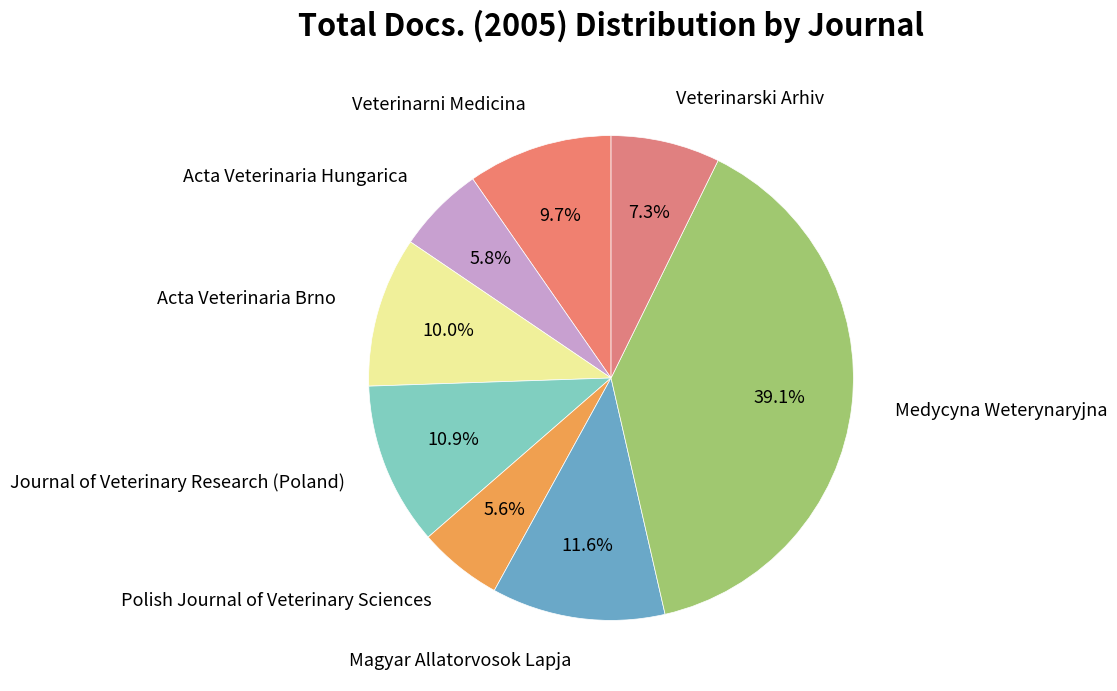

To the nearest percent, what is the difference between the Polish Journal of Veterinary Sciences and Magyar Allatorvosok Lapja slice percentages?

6%